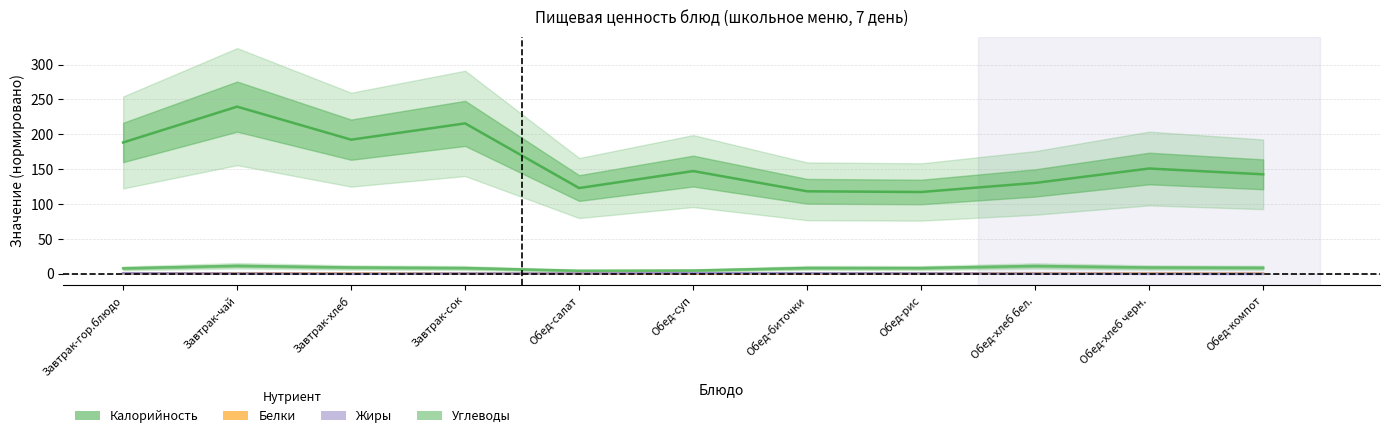

What is the sum of the Белки values at Завтрак-чай and Обед-рис?

1.2